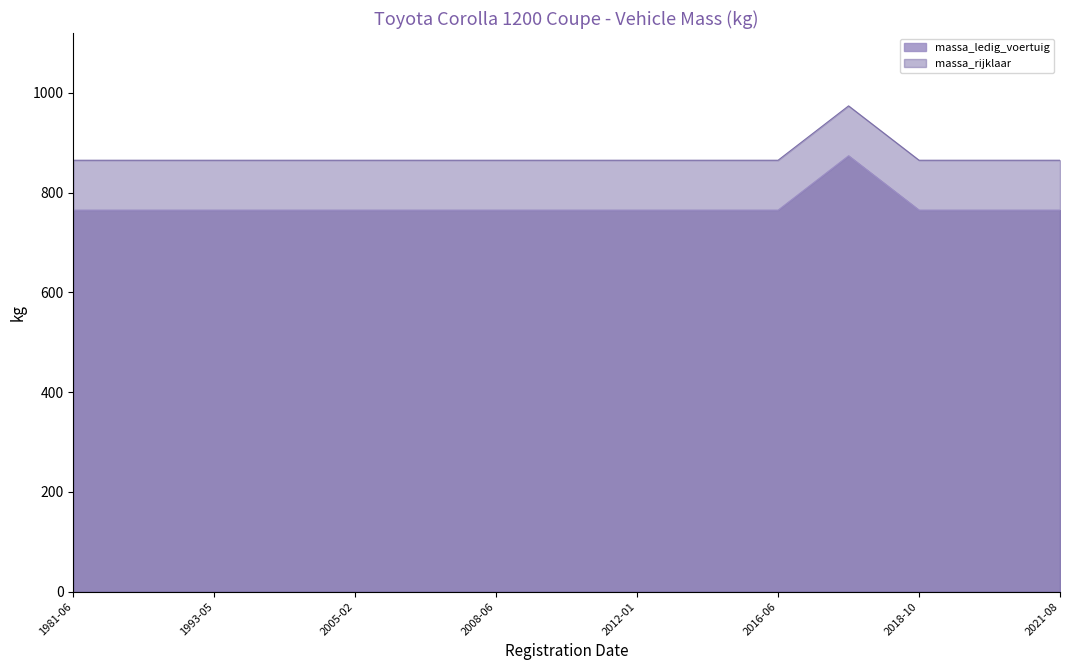

True or false: massa_rijklaar and massa_ledig_voertuig intersect in this chart.

False